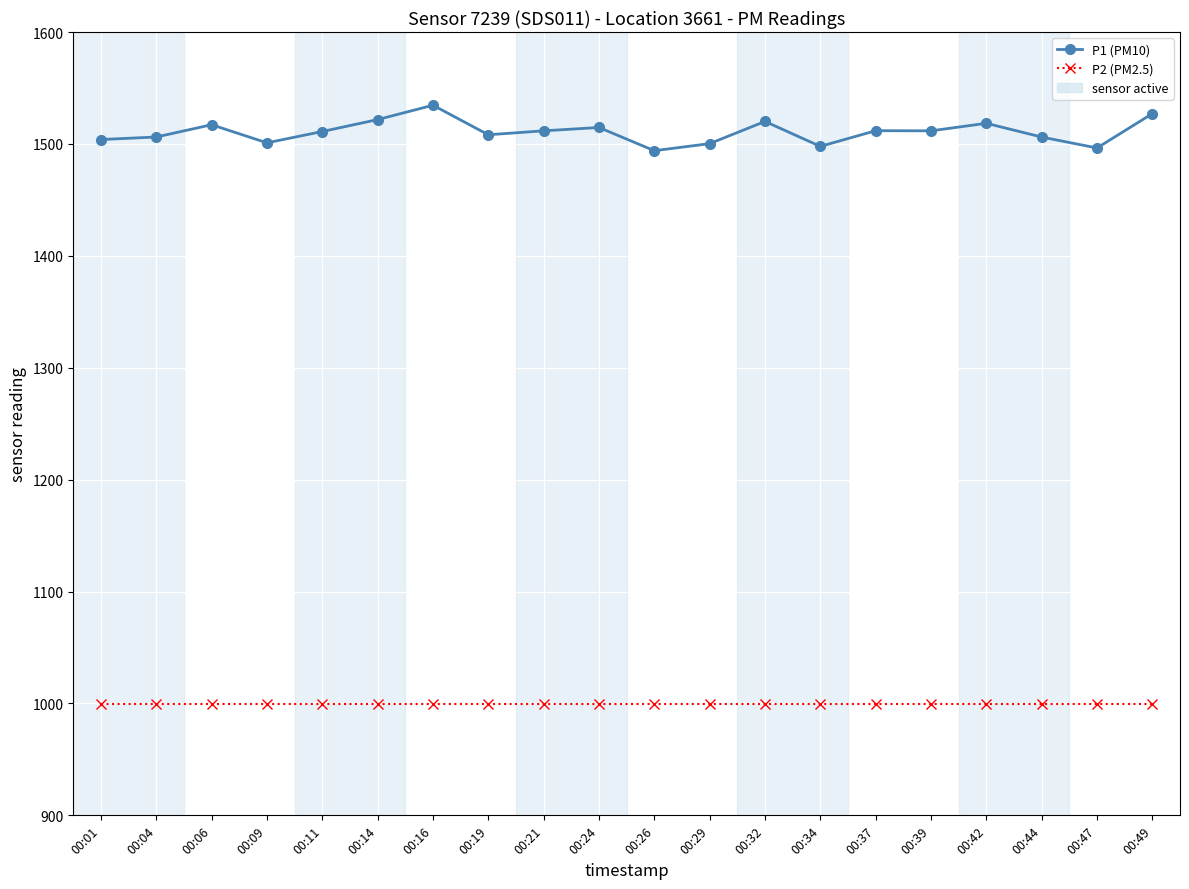

What is the minimum value shown in the chart?

999.9